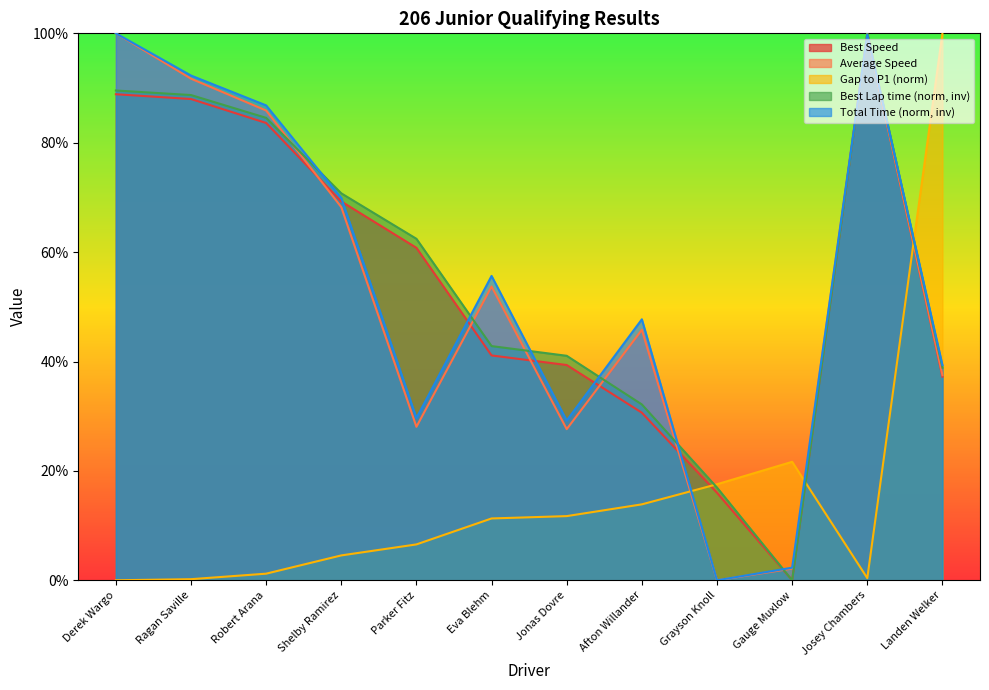

Which category has the lowest value in the Gap to P1 series?

Derek Wargo